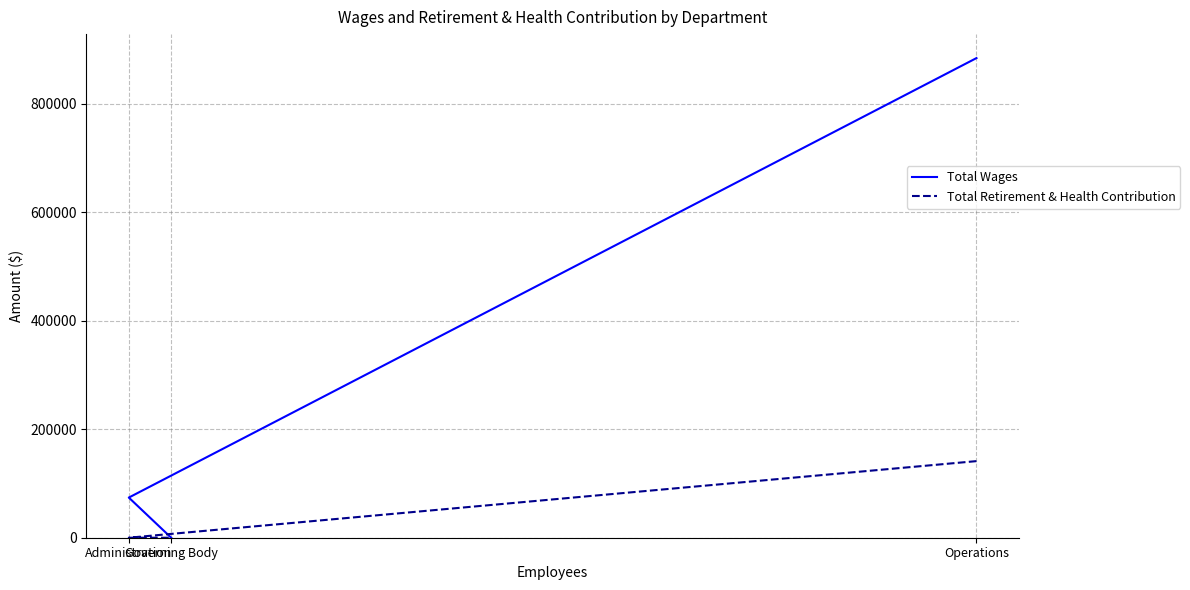

Between Administration and Operations, which is larger?

Operations